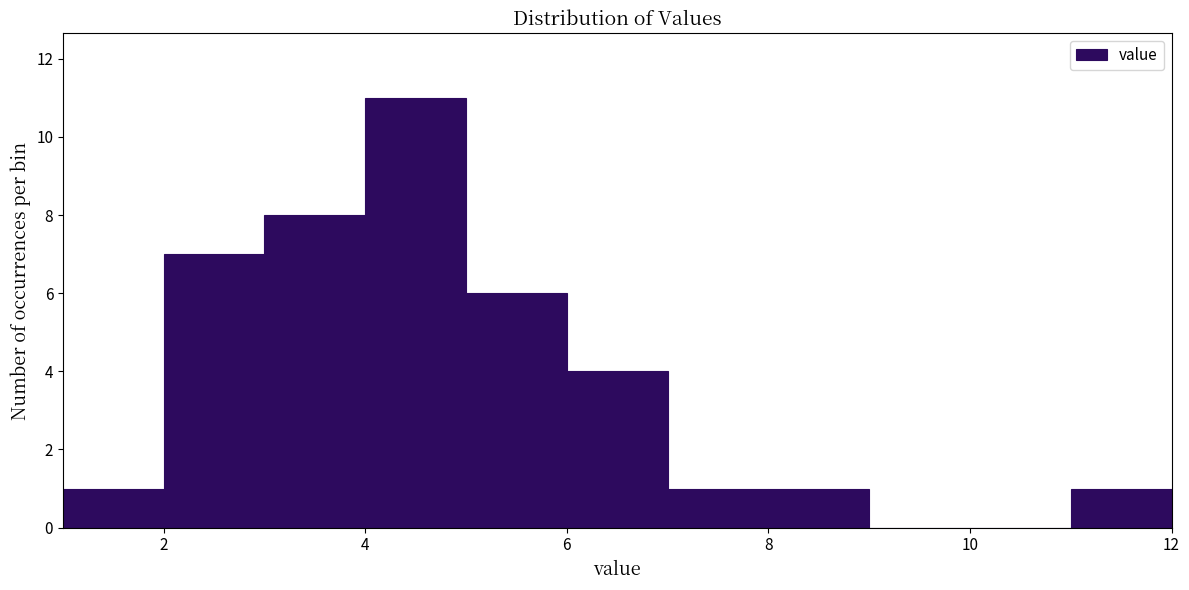

Reading left to right, list every bar in this chart as the range it spans on the x-axis followed by its height. The values are not printed on the chart, so give them approximately, as read against the axis.

1 to 2: 1
2 to 3: 7
3 to 4: 8
4 to 5: 11
5 to 6: 6
6 to 7: 4
7 to 8: 1
8 to 9: 1
9 to 10: 0
10 to 11: 0
11 to 12: 1